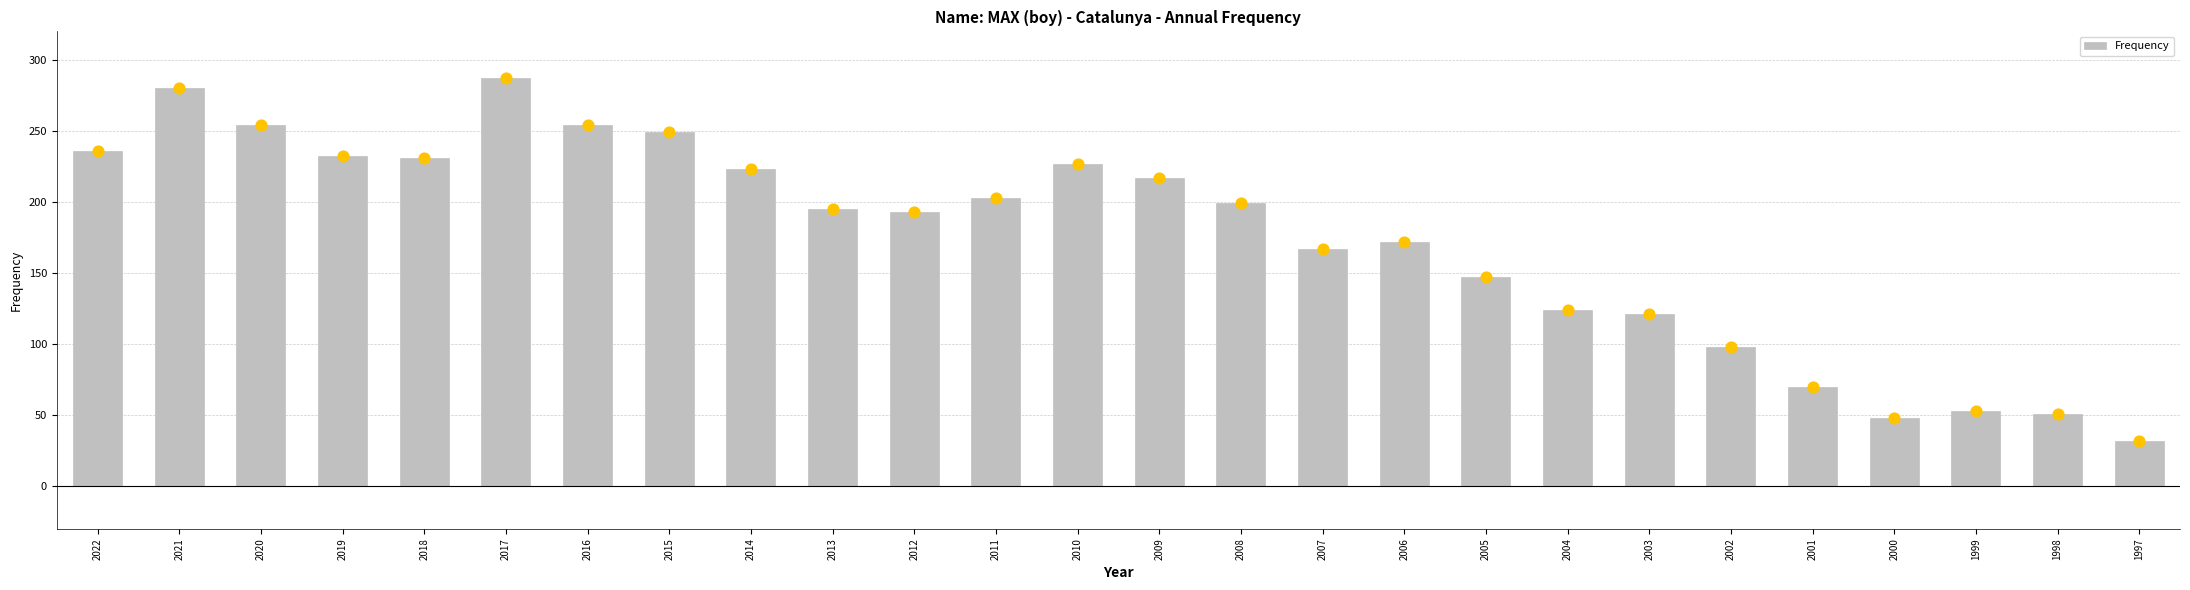

What is the change in value from 2018 to 2017?

+56